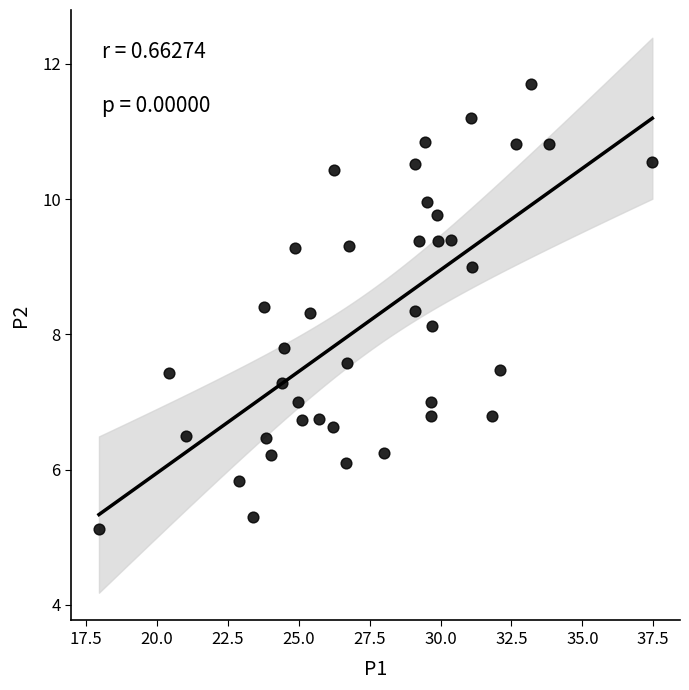

What is the range of X values (max minus min)?

19.5